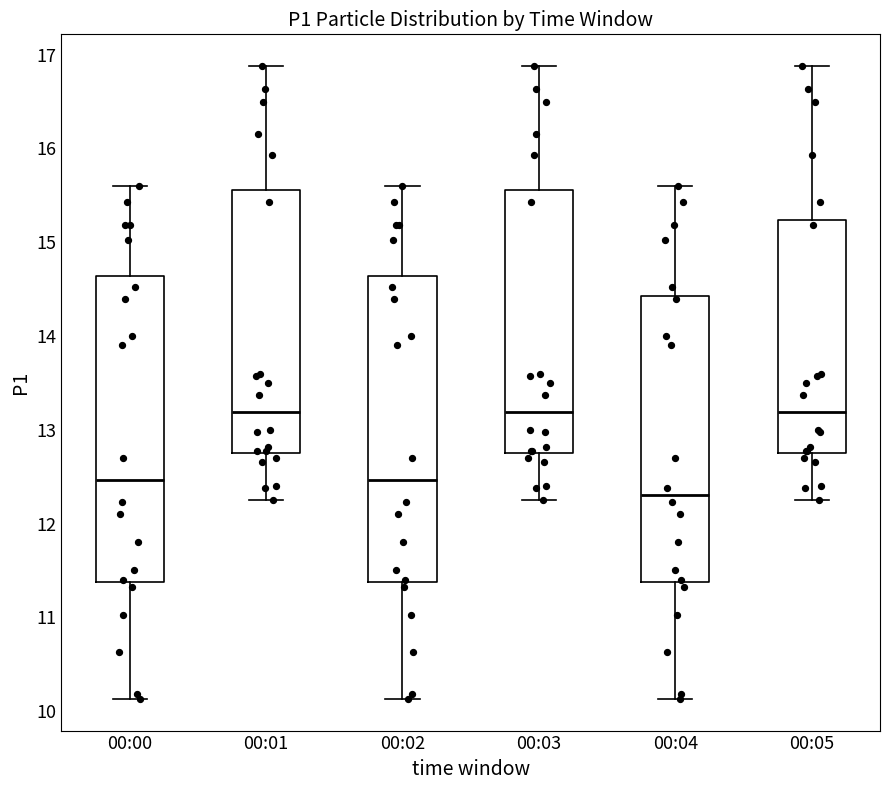

Which box has the lowest median line?

00:04